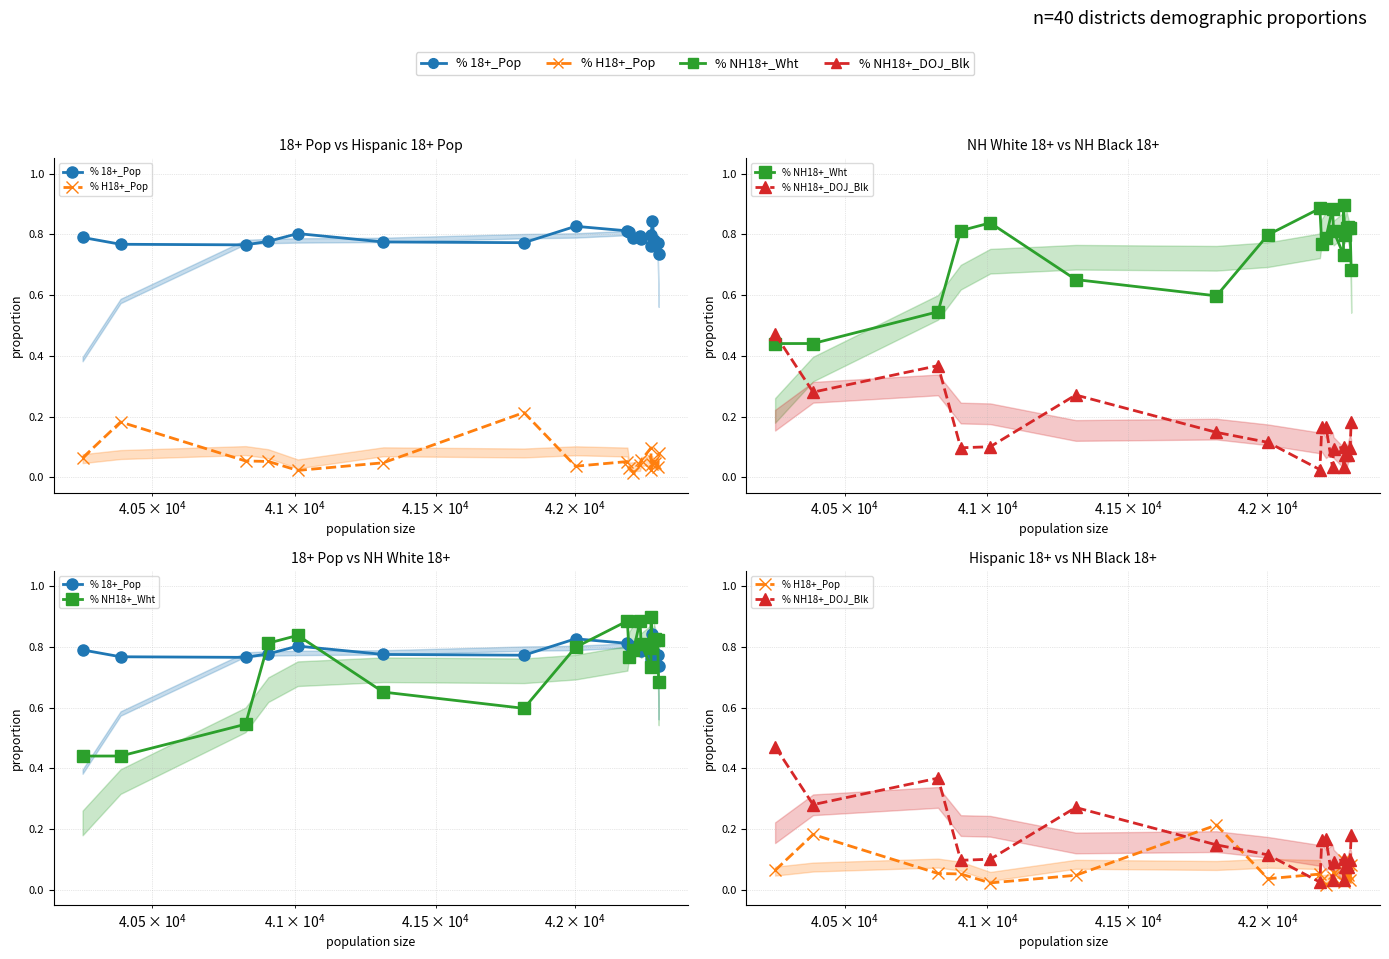

How many categories are shown in the chart?

20